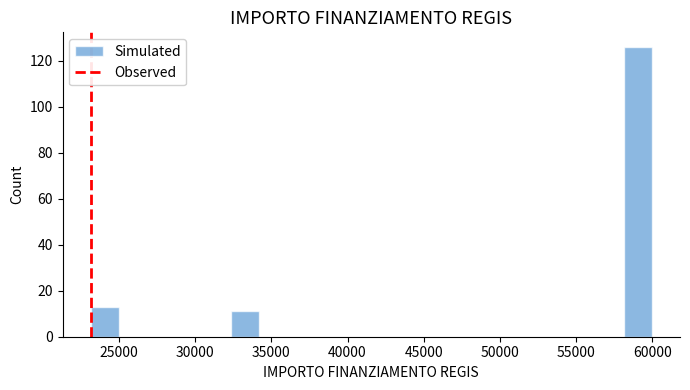

Read against the x-axis, roughly where is the centre of the tallest bar?

59000